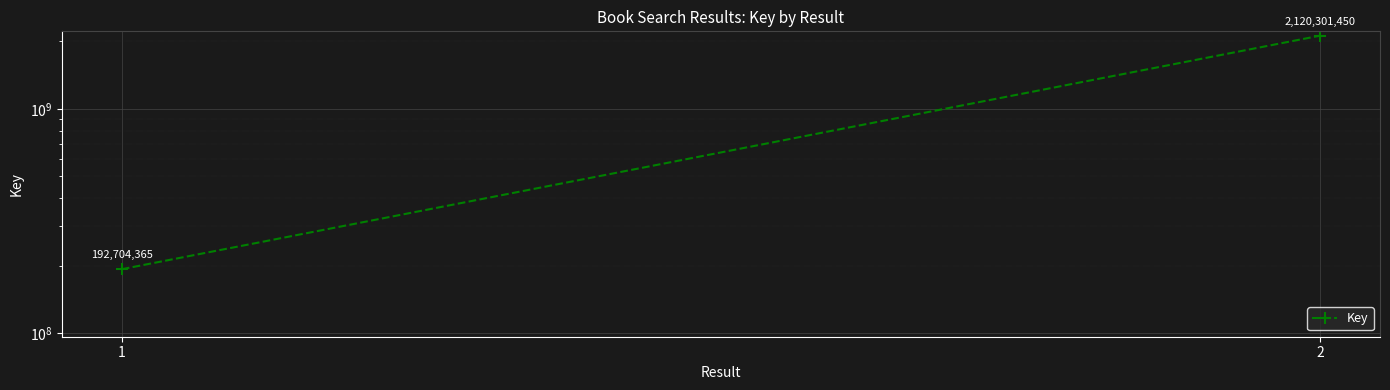

At which label is the value closest to 1156502907?

1